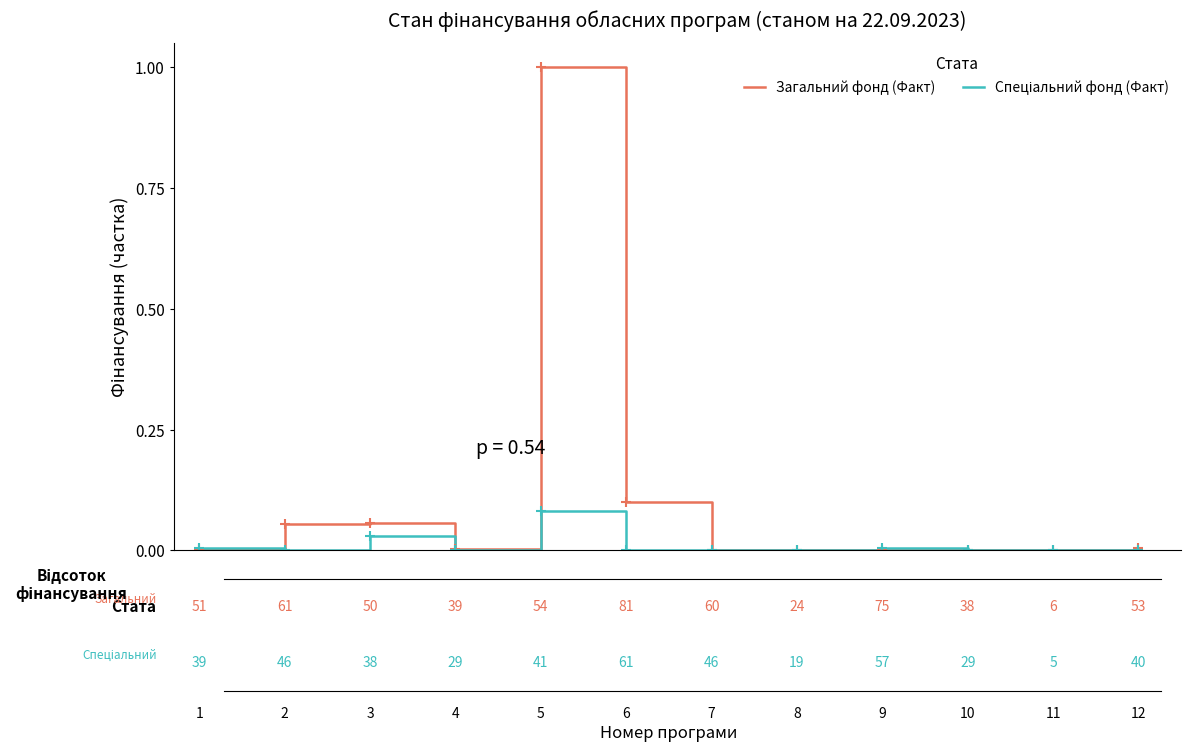

What is the highest value of the Загальний фонд (Факт) series?

1.0